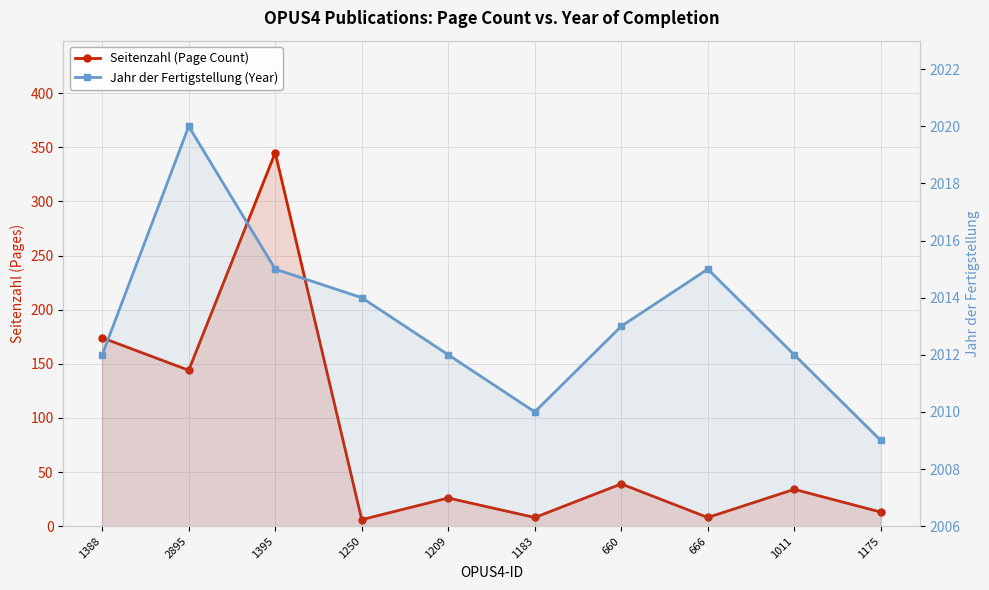

True or false: Seitenzahl (Page Count) and Jahr der Fertigstellung (Year) cross at least once.

False